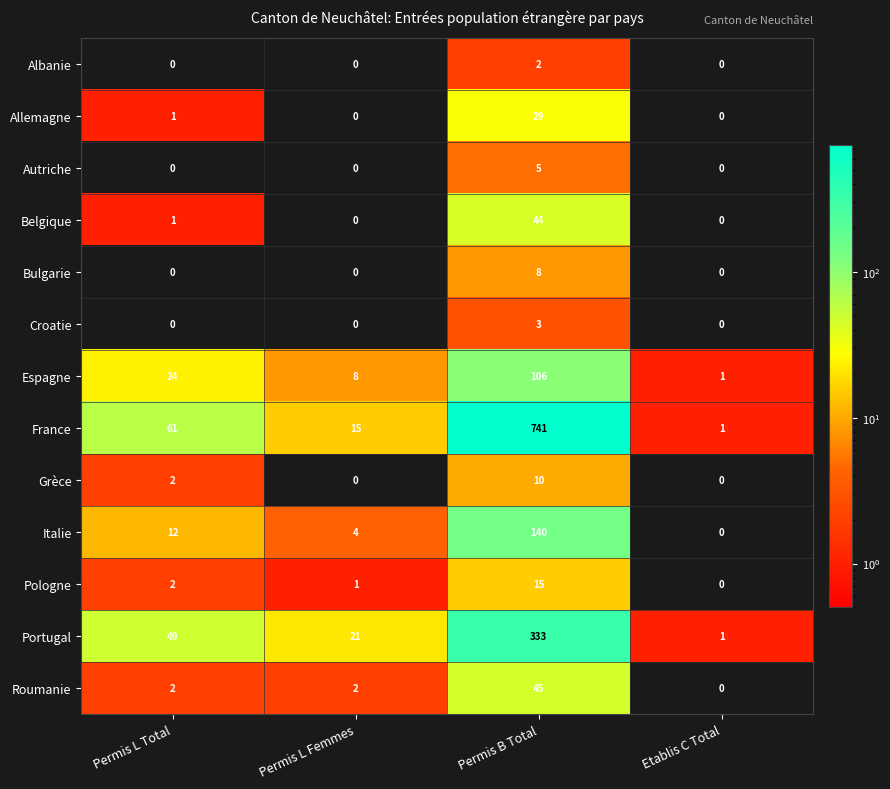

At which category is the sum across all series the highest?

Permis B Total